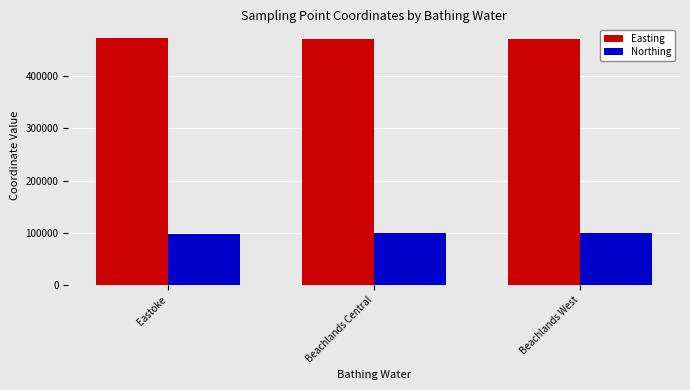

What is the spread (max minus min) of values at Beachlands West?

371800